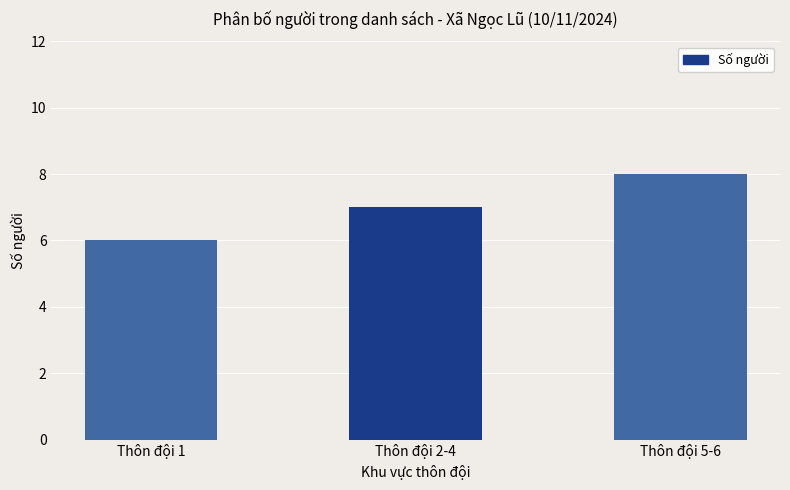

Rank the categories by value from lowest to highest.

Thôn đội 1, Thôn đội 2-4, Thôn đội 5-6